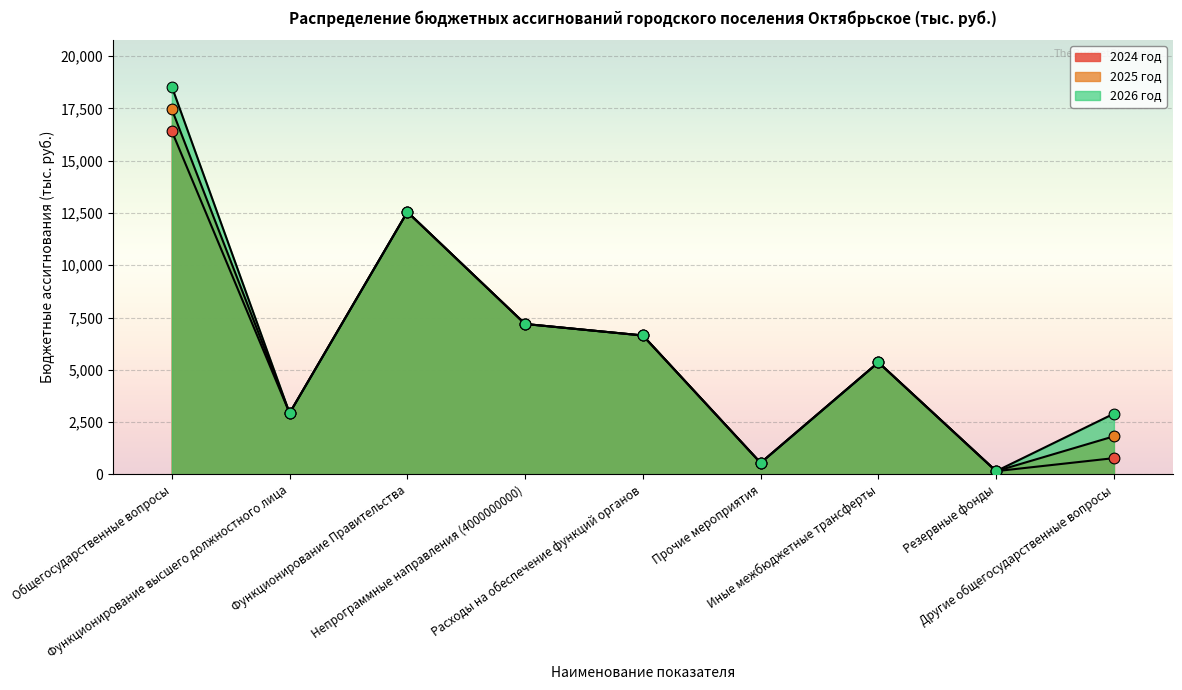

What is the total value across all series at Прочие мероприятия?

1650.0